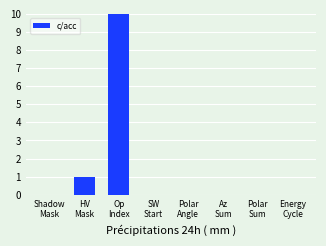

The chart shows a value of 0 at Polar
Sum. True or false?

True